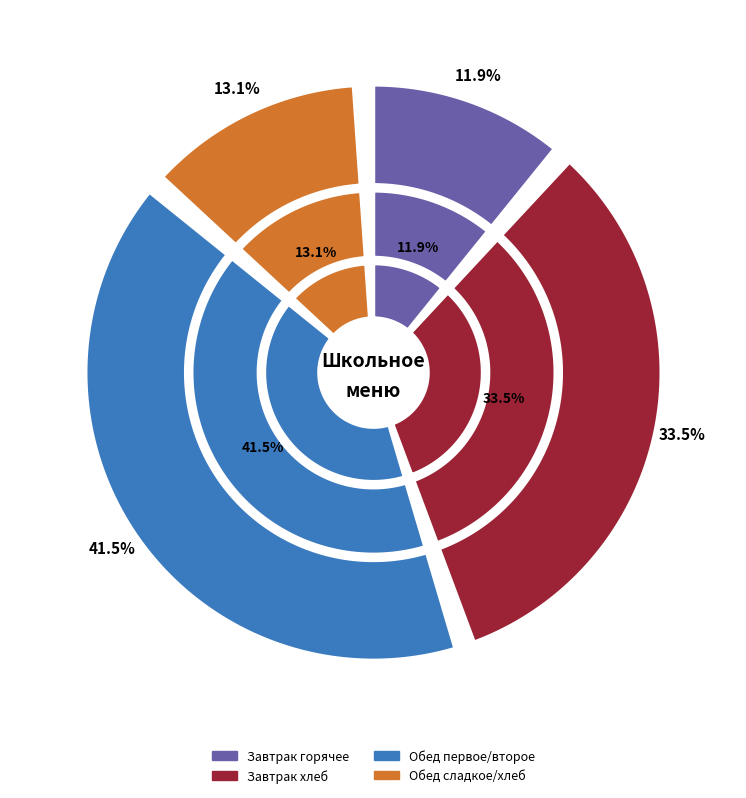

Is Каша гречневая вязкая на молоке the majority of the pie?

No